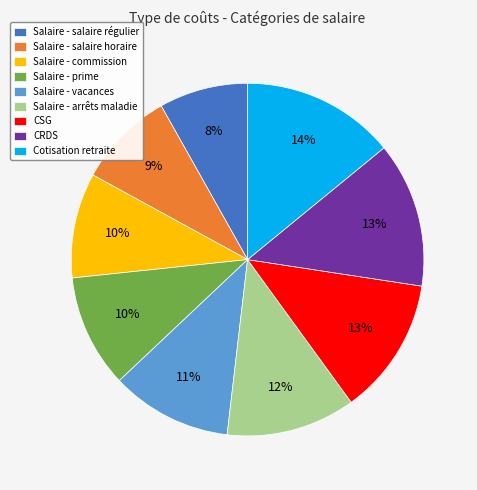

Does Salaire - salaire régulier represent more than half of the total?

No